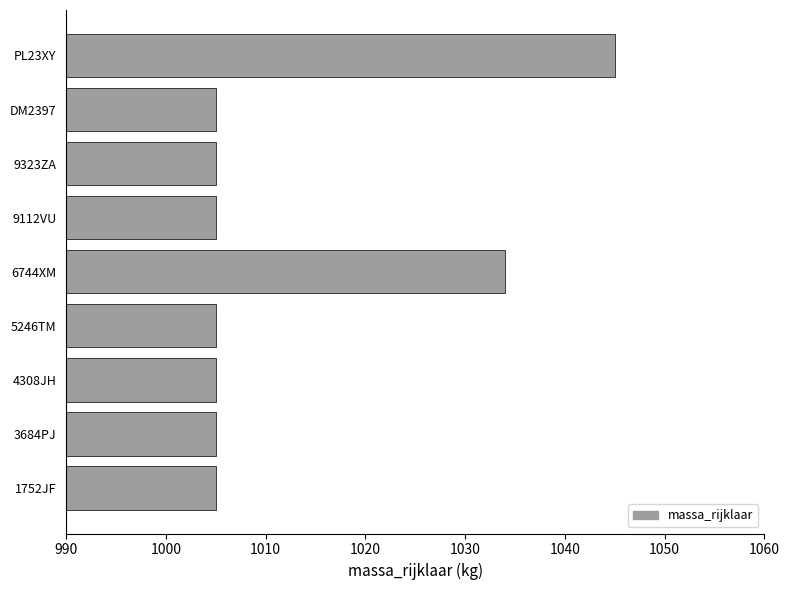

How many categories are shown in the chart?

9